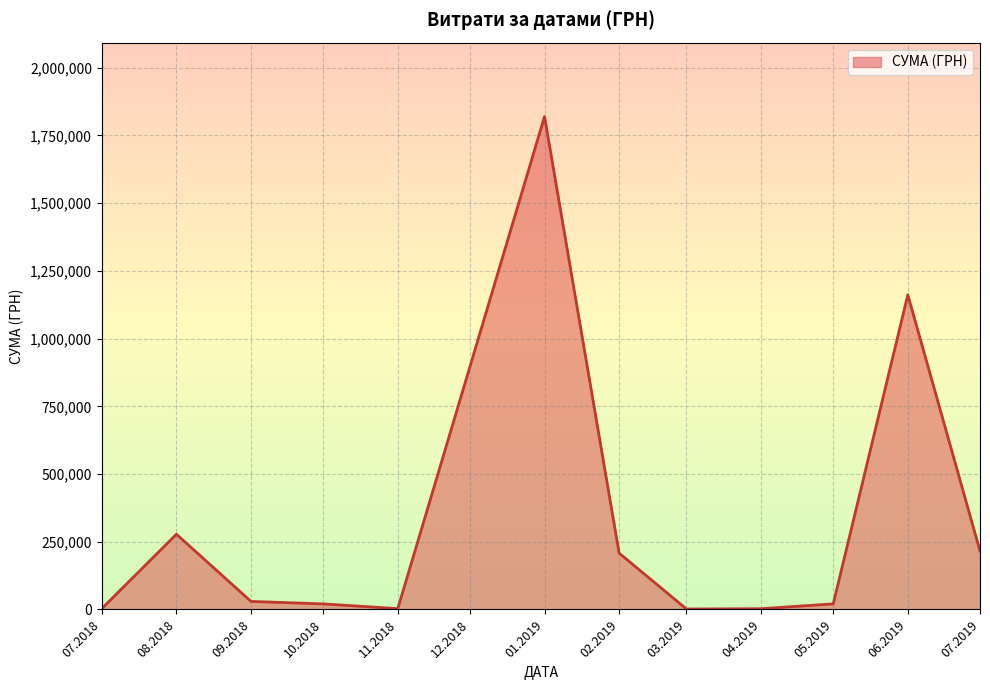

What is the difference between the maximum and minimum values?

1818220.7